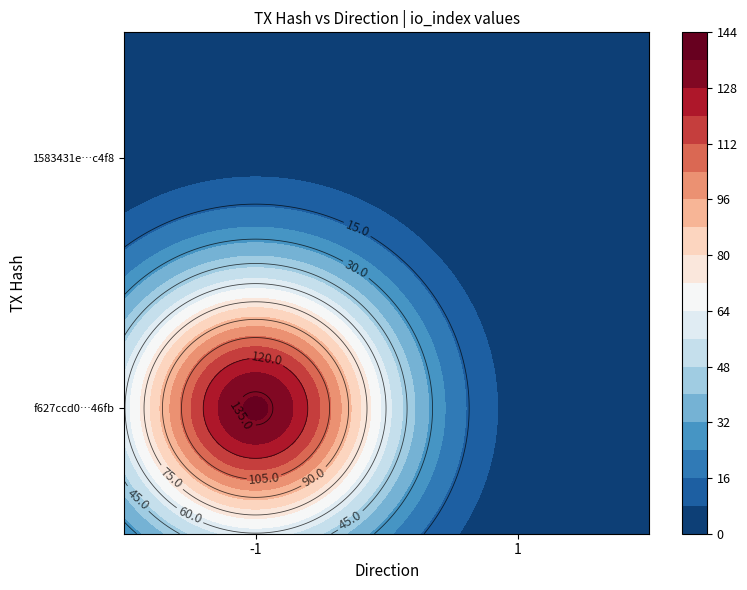

At how many categories does at least one series exceed 100?

1